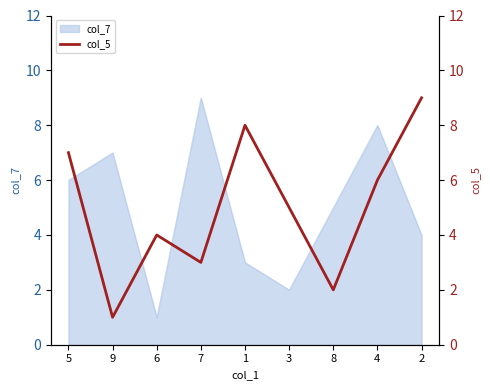

What is the change in value from 7 to 3?

+2